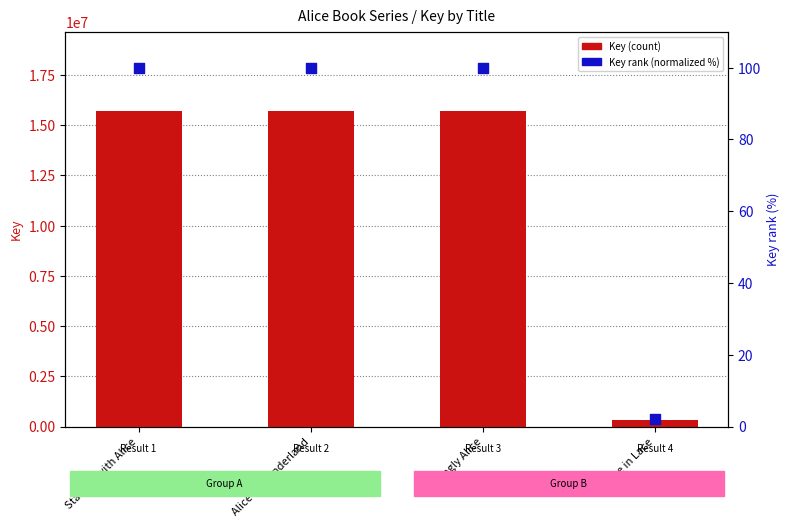

Which series has the largest total across all categories?

Key